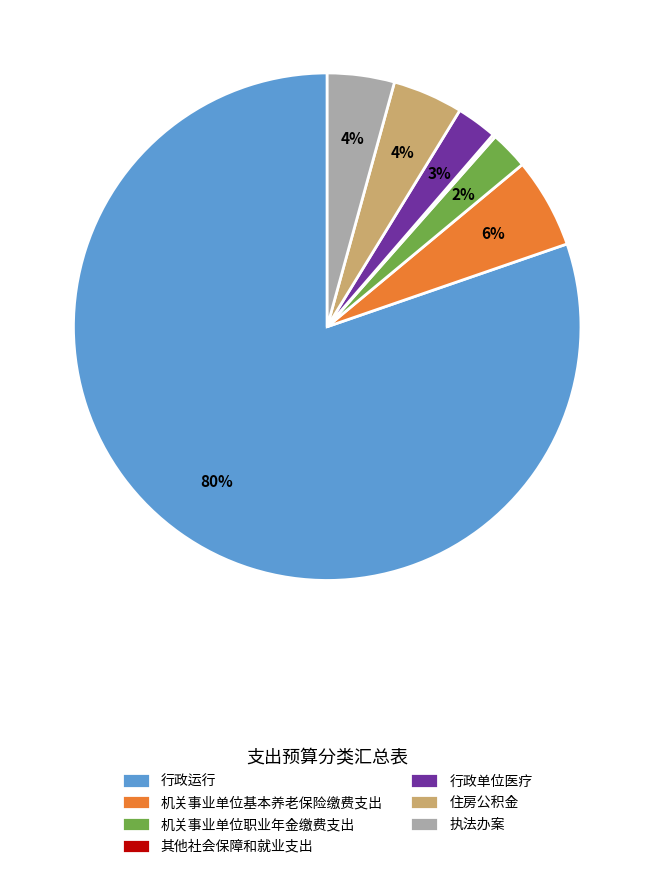

To the nearest percent, what percentage of the pie is 住房公积金?

4%